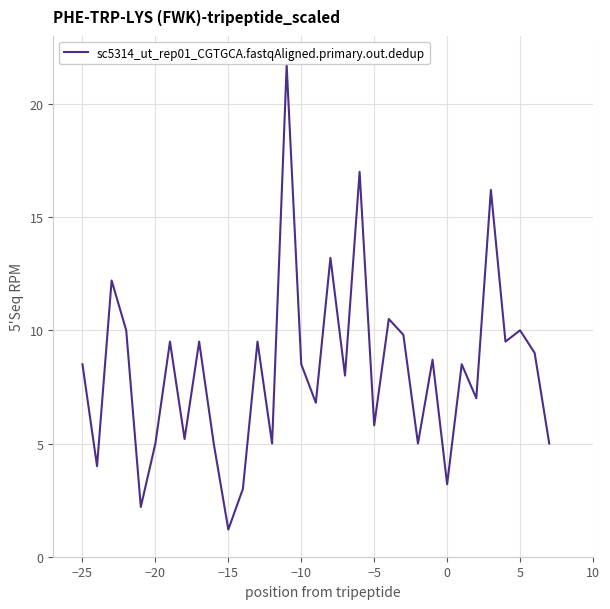

What is the smallest value displayed?

1.2